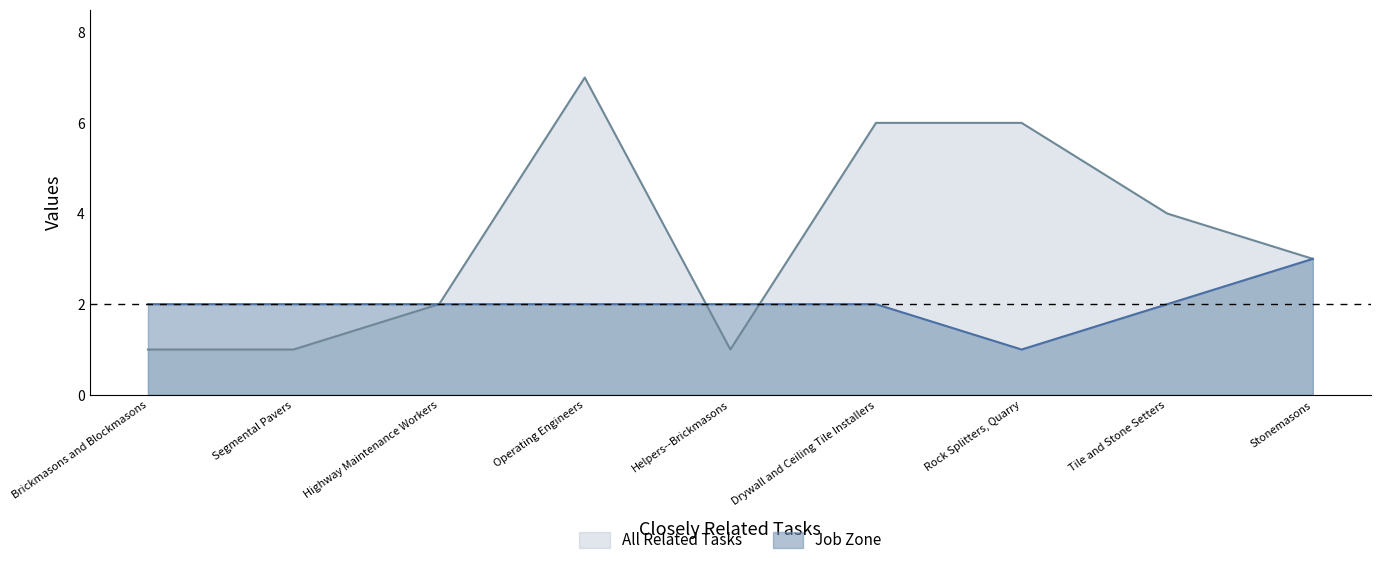

In Job Zone, how many points are lower than both neighbors (excluding endpoints)?

1